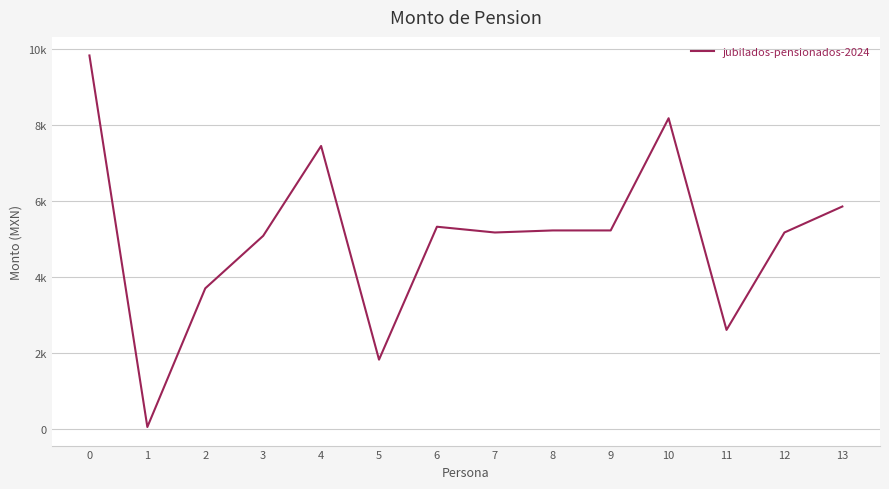

Between 11 and 5, which is larger?

11